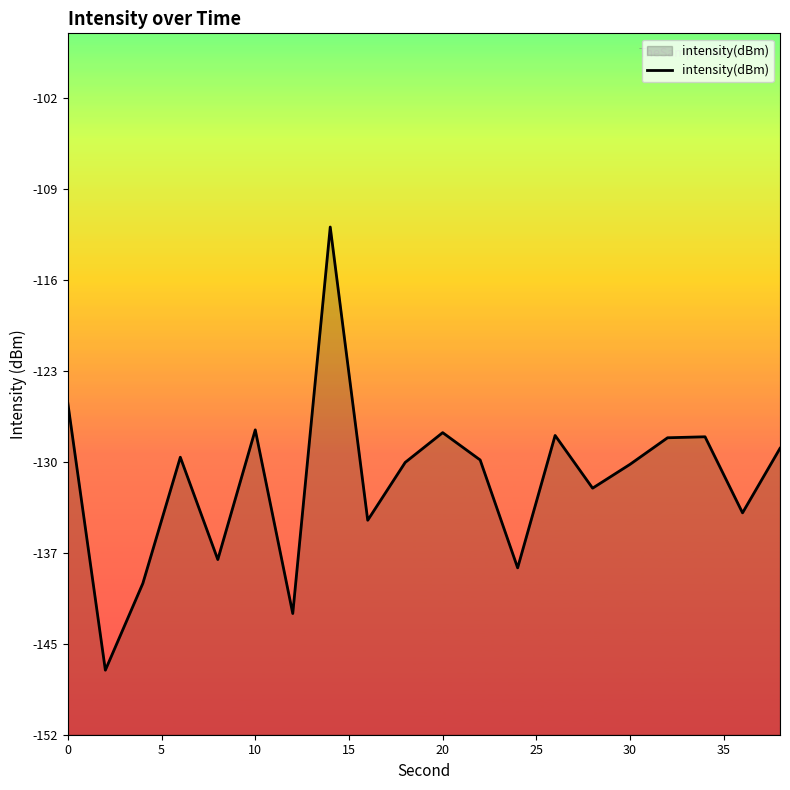

How many interior local valleys (lower than both neighbors) does the data have?

7